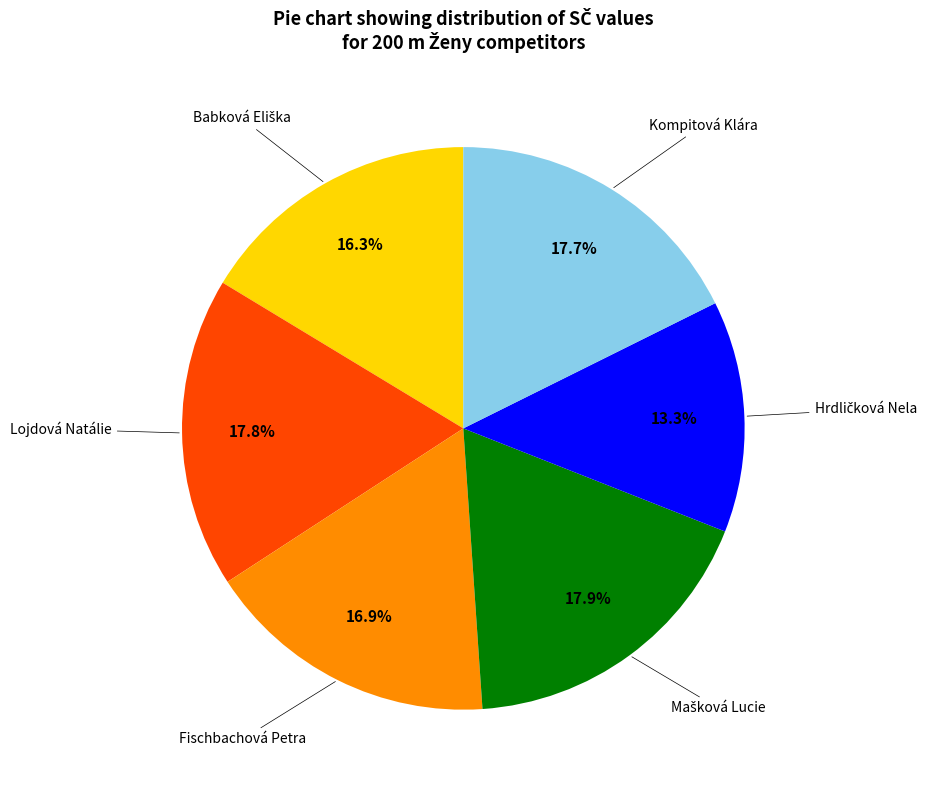

Does any single category account for the majority?

No